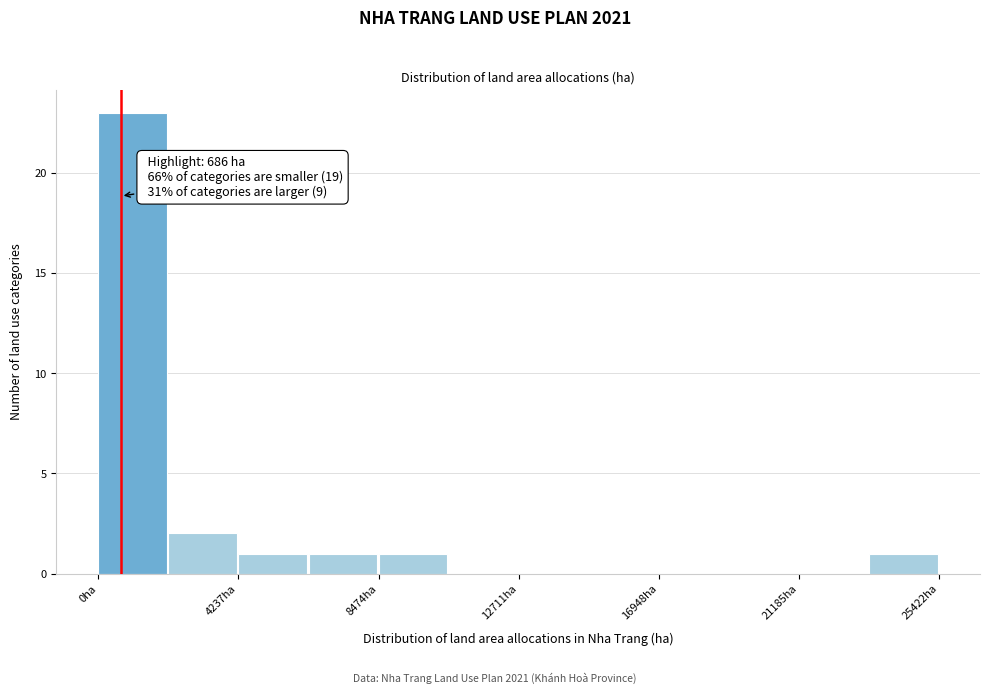

Which range on the x-axis has the tallest bar?

0 to 2000